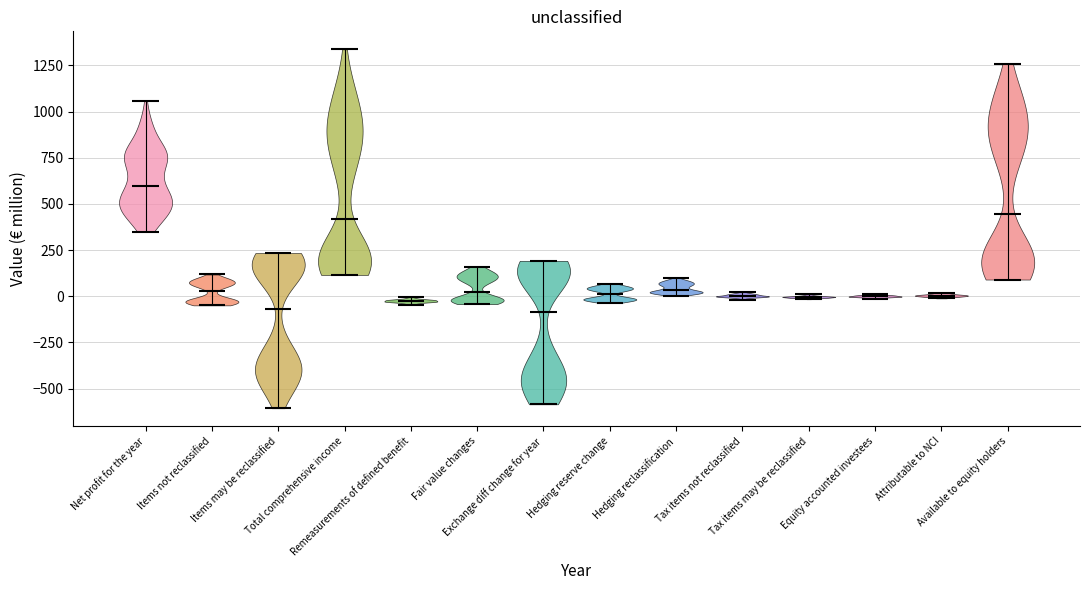

Reading left to right, read every violin against the y-axis: where its median line is, and the lowest and highest points it reaches. The values are not printed on the chart, so give them approximately, as read against the axis.

Net profit for the year: median line 600, lowest point 350, highest point 1050
Items not reclassified: median line 50, lowest point -50, highest point 100
Items may be reclassified: median line -50, lowest point -600, highest point 250
Total comprehensive income: median line 400, lowest point 100, highest point 1350
Remeasurements of defined benefit: median line -50, lowest point -50, highest point 0
Fair value changes: median line 0, lowest point -50, highest point 150
Exchange diff change for year: median line -100, lowest point -600, highest point 200
Hedging reserve change: median line 0, lowest point -50, highest point 50
Hedging reclassification: median line 50, lowest point 0, highest point 100
Tax items not reclassified: median line 0, lowest point 0, highest point 0
Tax items may be reclassified: median line 0, lowest point 0, highest point 0
Equity accounted investees: median line 0, lowest point 0, highest point 0
Attributable to NCI: median line 0, lowest point 0, highest point 0
Available to equity holders: median line 450, lowest point 100, highest point 1250